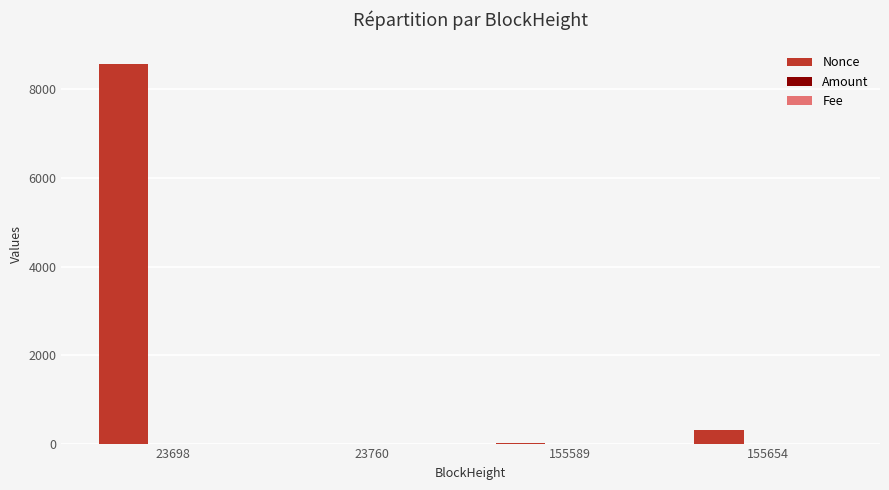

Is it true that Nonce equals 11.0 at 155589?

True